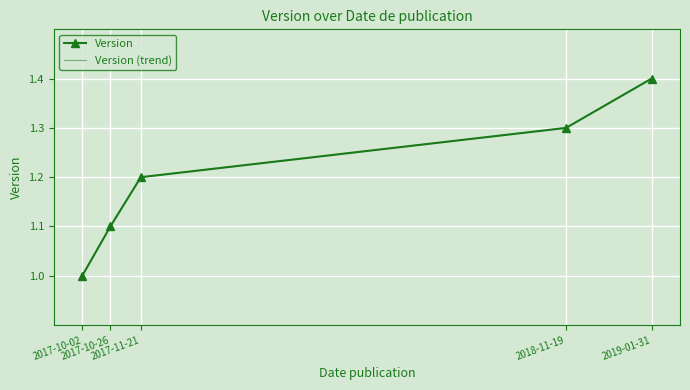

Is this an area chart (filled region under the line)?

No